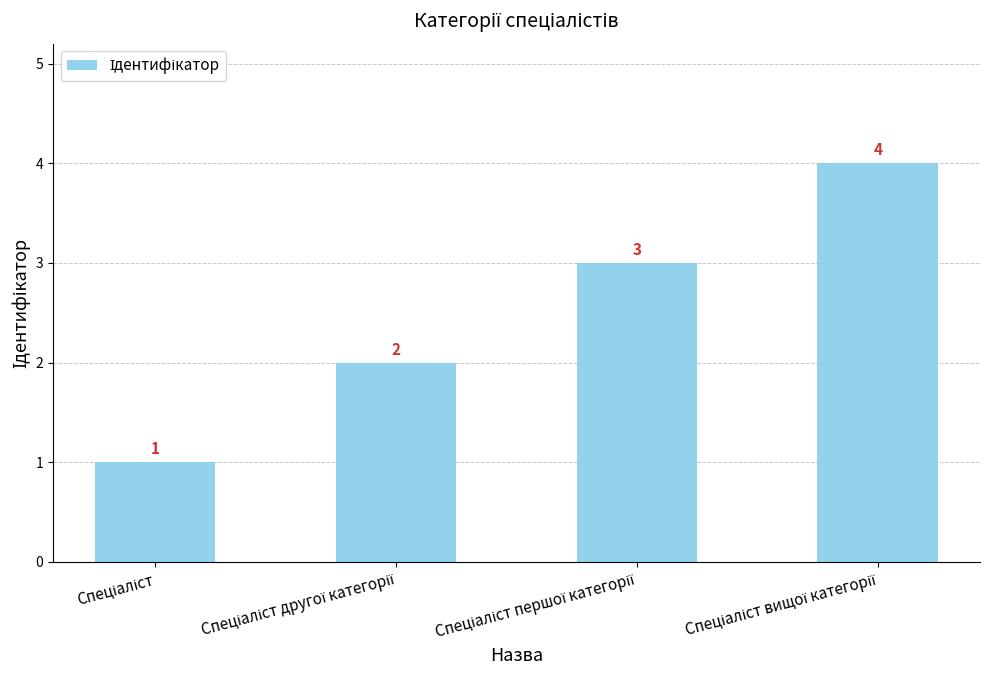

How many values are between 2 and 4?

3